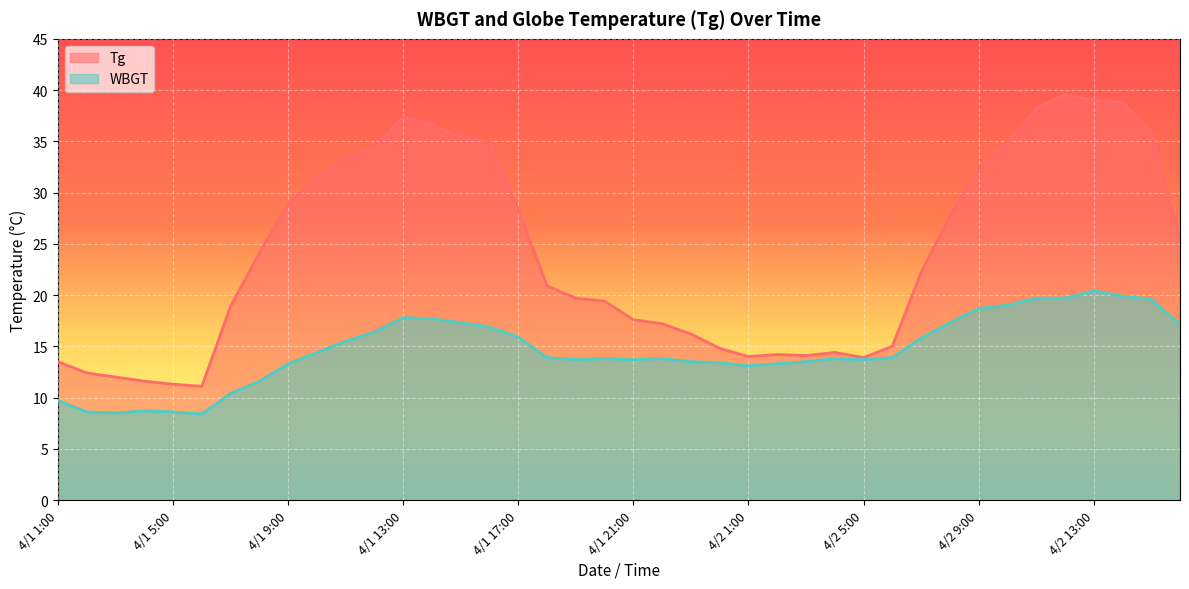

What is the difference between the highest and lowest values at 4/2 12:00?

19.9